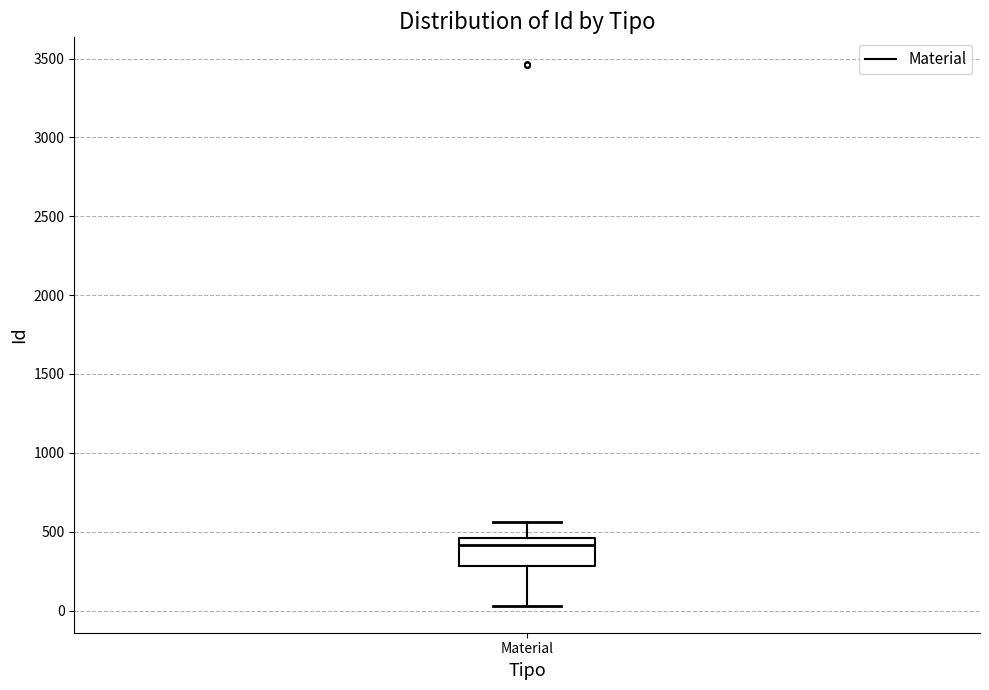

Transcribe this box plot: give where the median line is, the range the box spans, and where the two whiskers end, as read against the y-axis. The values are not printed on the chart, so give them approximately, as read against the axis.

median 400, box 300 to 450, whiskers 50 to 550